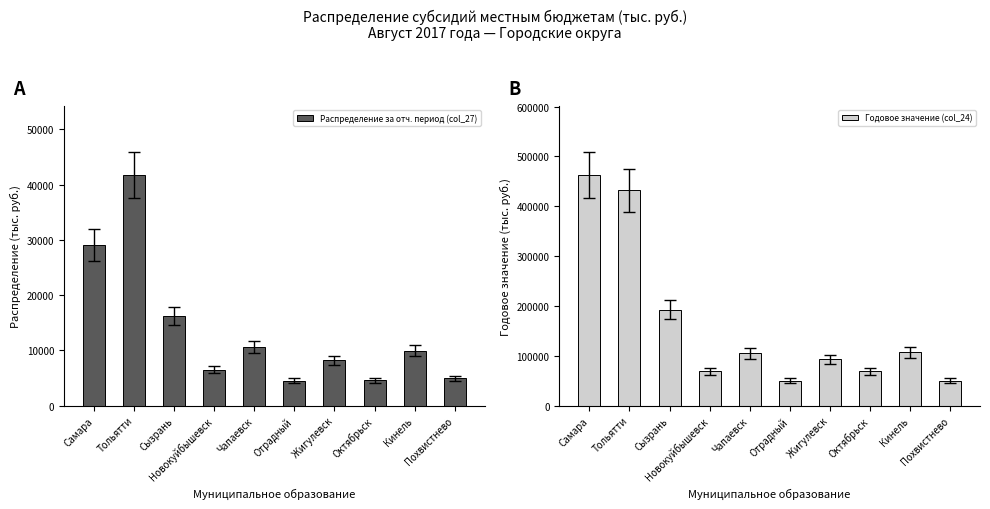

How many values in the Годовое значение (col_24) series are below 104788?

5